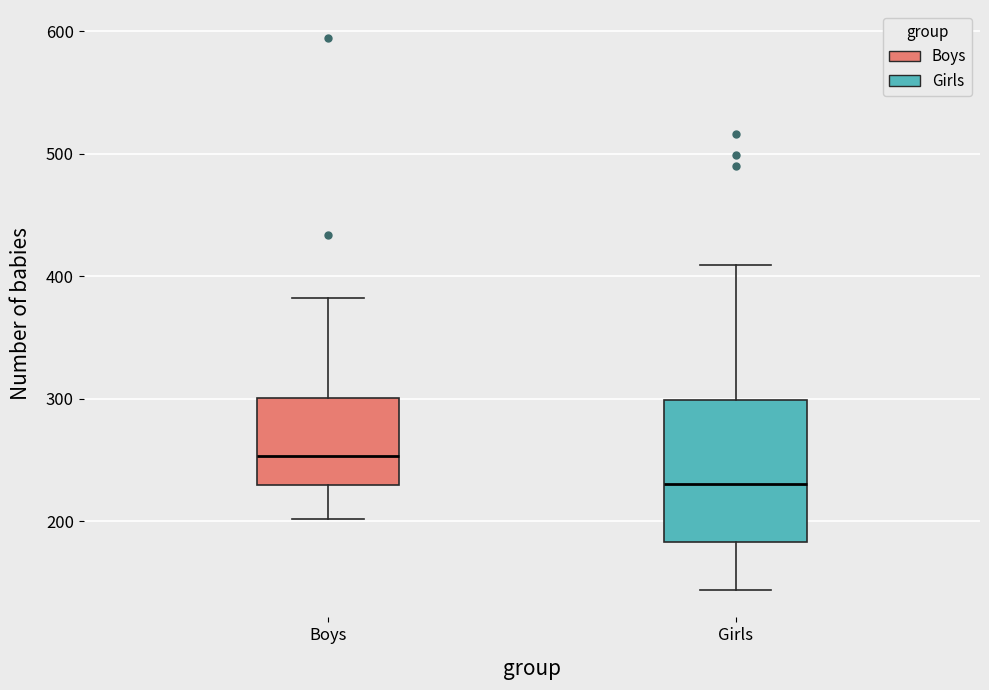

Where is the upper edge of the box for Boys on the y-axis? The values are not printed on the chart, so give them approximately, as read against the axis.

300